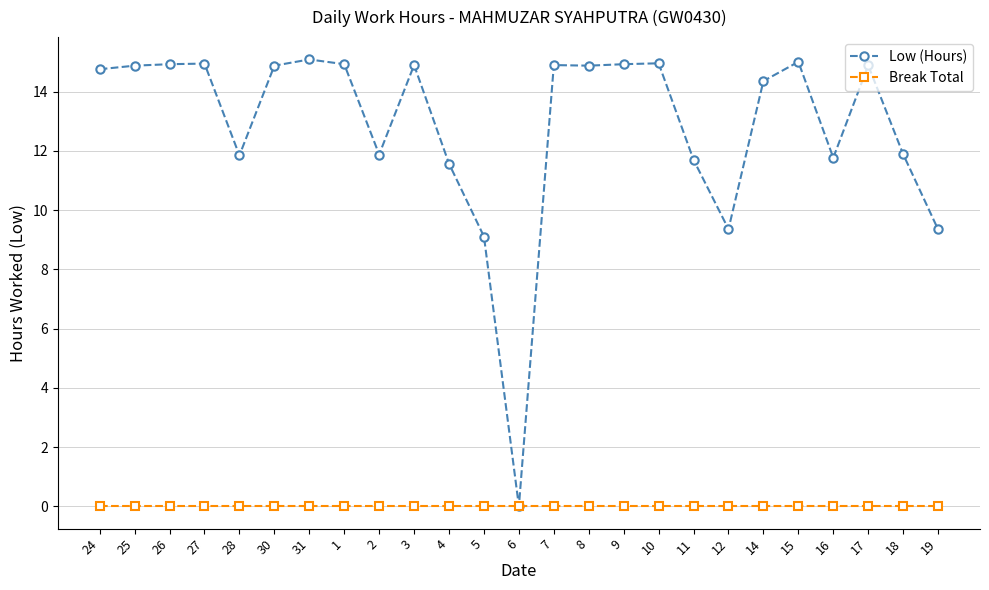

How many lines are shown in the chart?

2